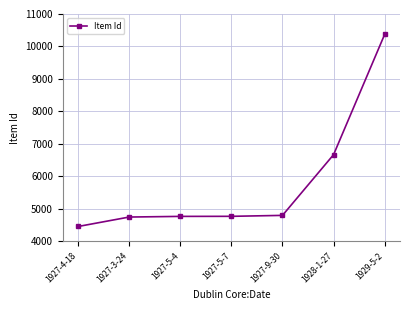

What is the value of the 1st point from the left?

4454